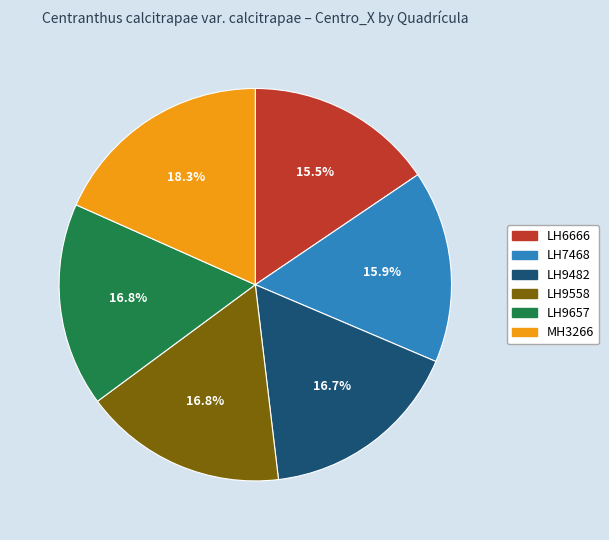

What is the largest slice in the pie chart?

MH3266